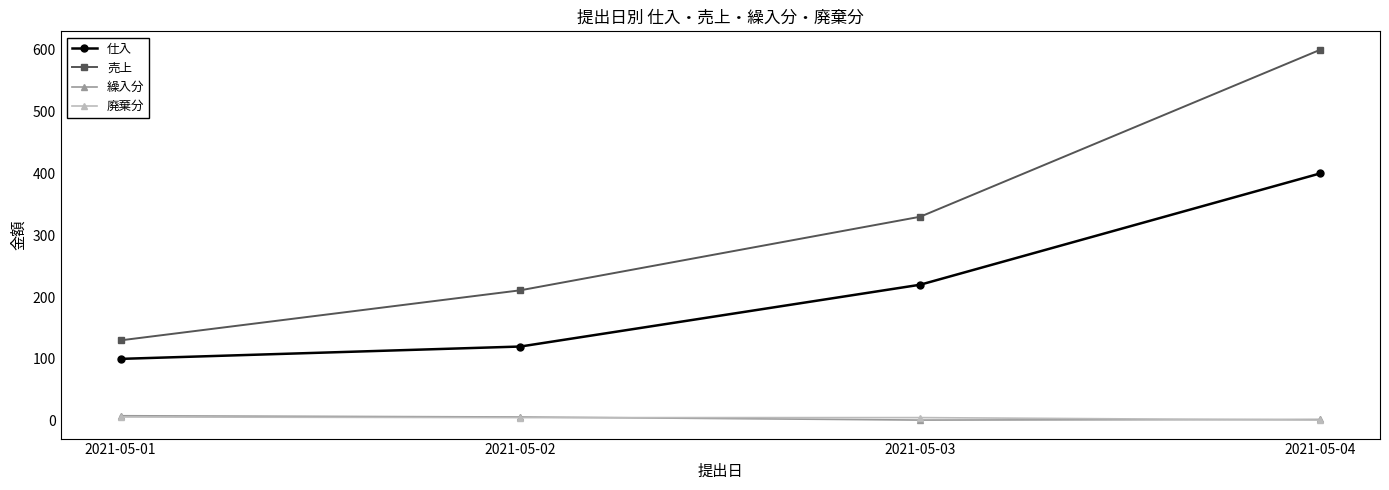

Which category has the highest value in the 売上 series?

2021-05-04